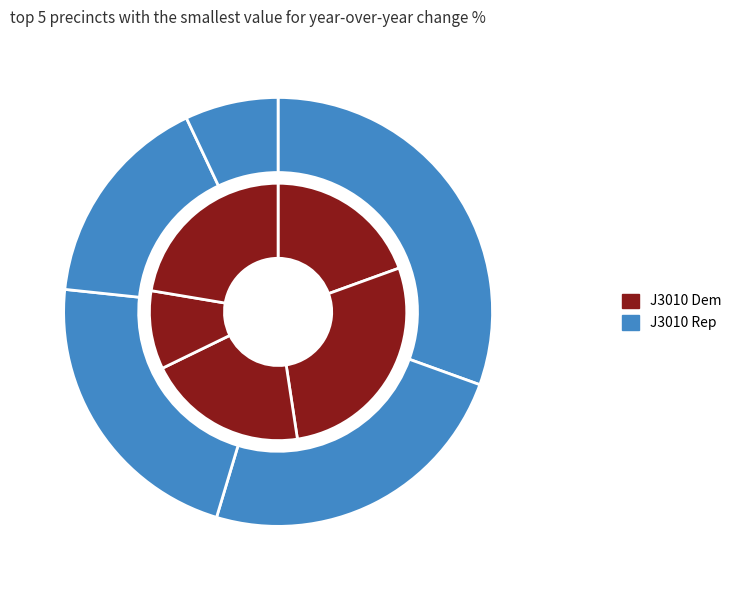

What percentage do 20021 and 30032 together represent?

13.6%